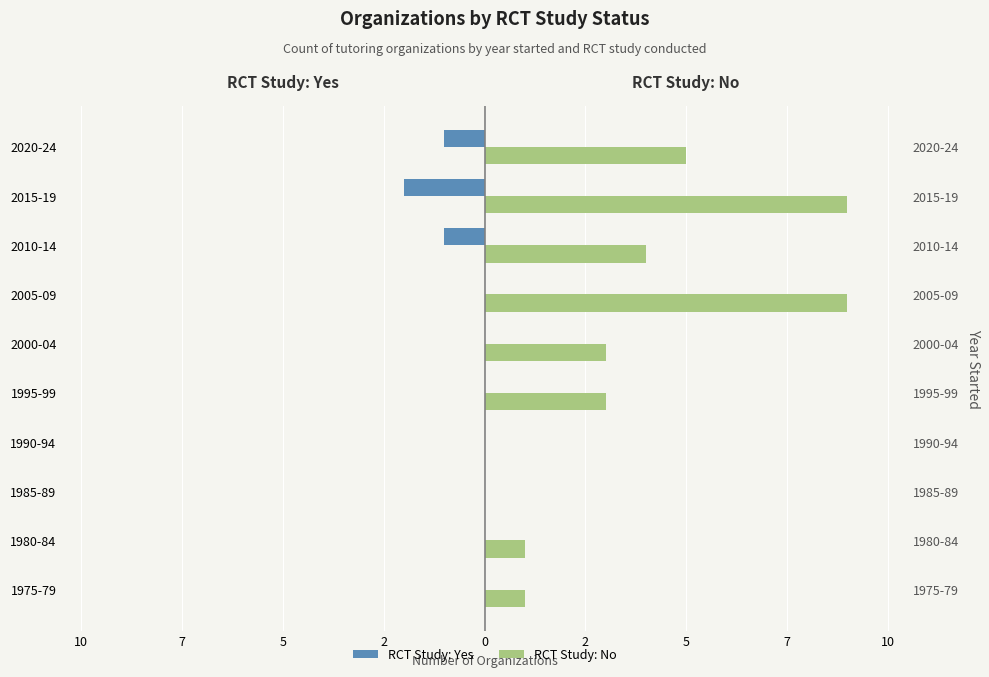

What is the smallest value displayed?

-2